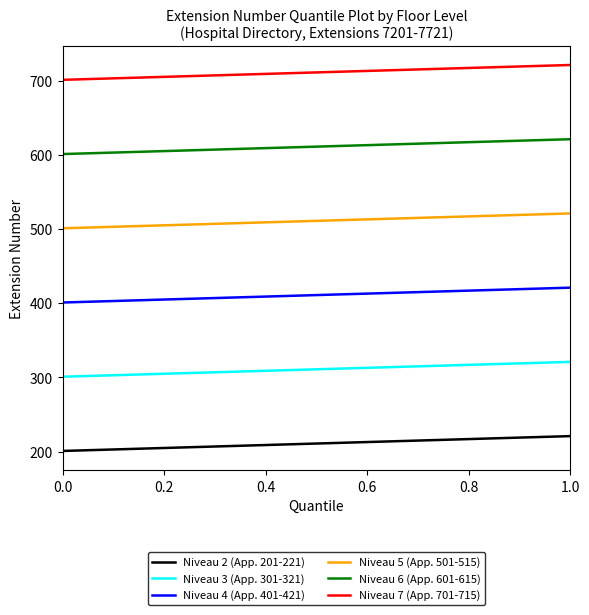

What is the difference between the maximum and minimum values in the Niveau 3 (App. 301-321) series?

20